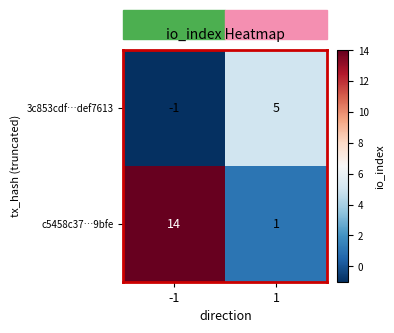

Count the number of categories in the chart.

2